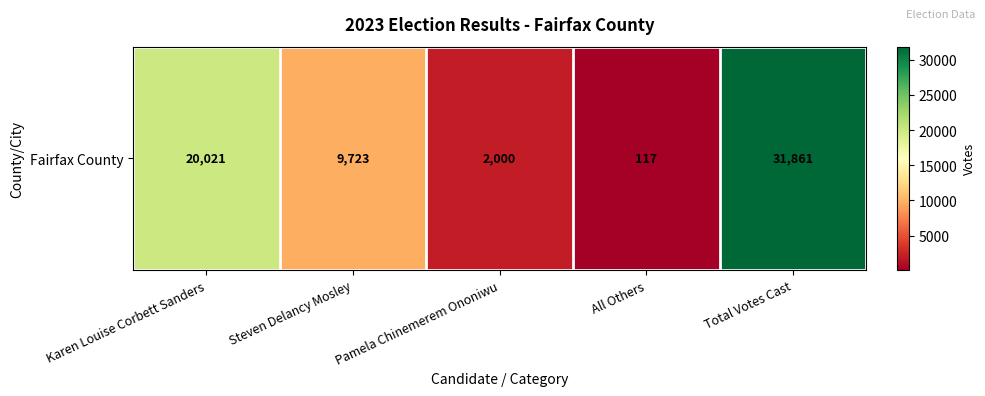

What is the difference between the maximum and minimum values?

31744